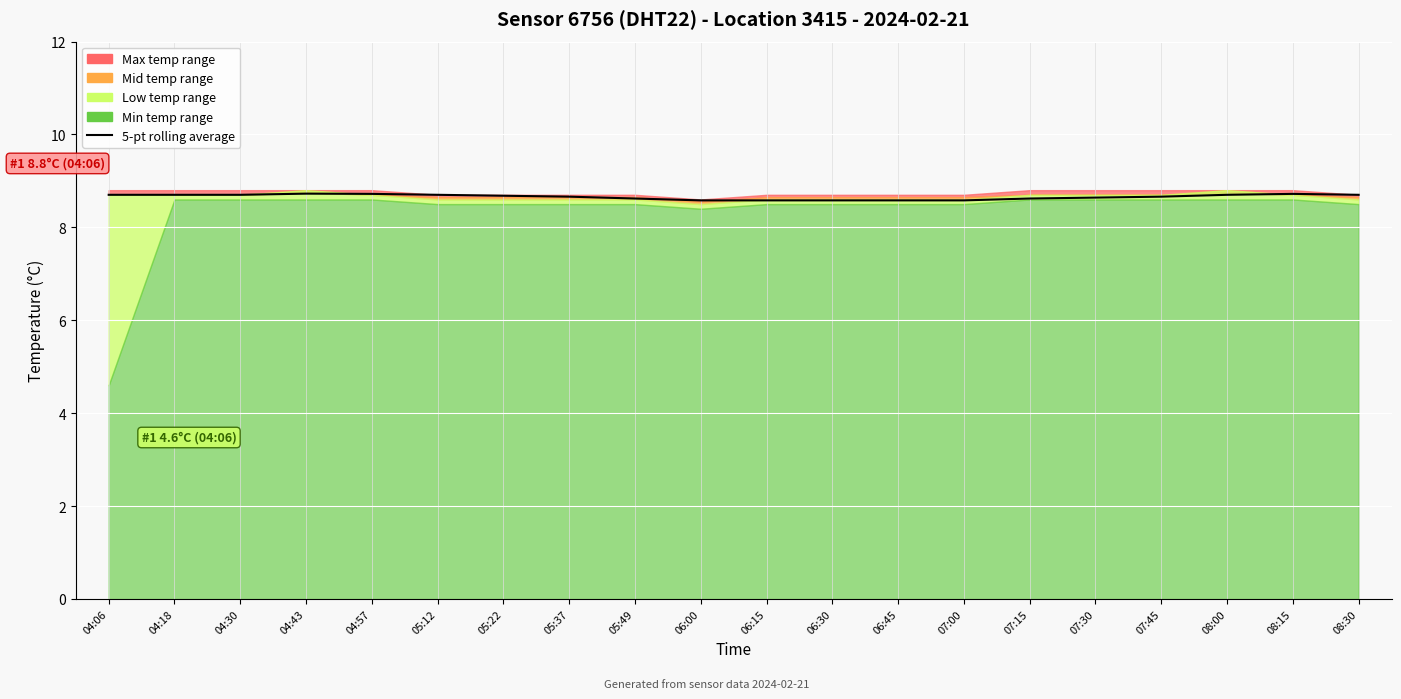

What is the ratio of the value at 05:37 to the value at 07:45?

1.0